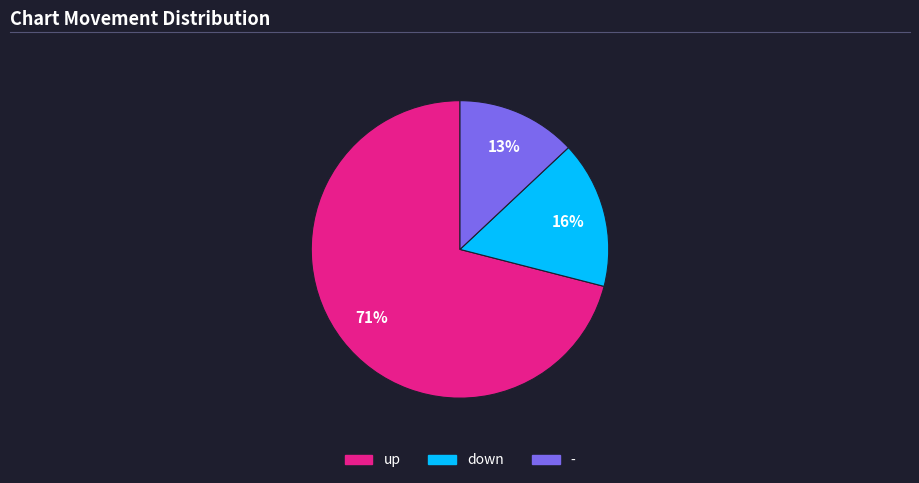

True or false: - accounts for 13% of the total.

True